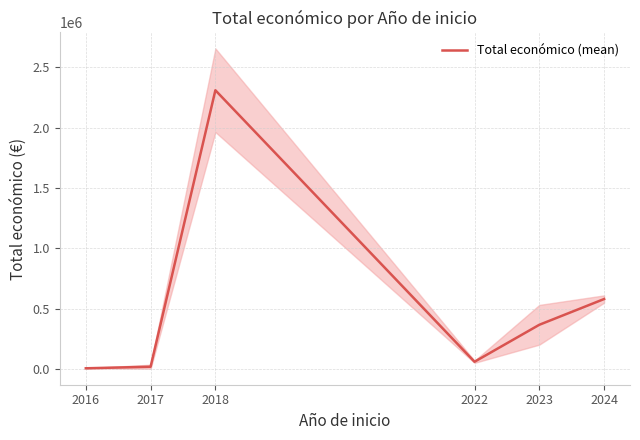

What is the value of the 2nd point from the left?

18824.0